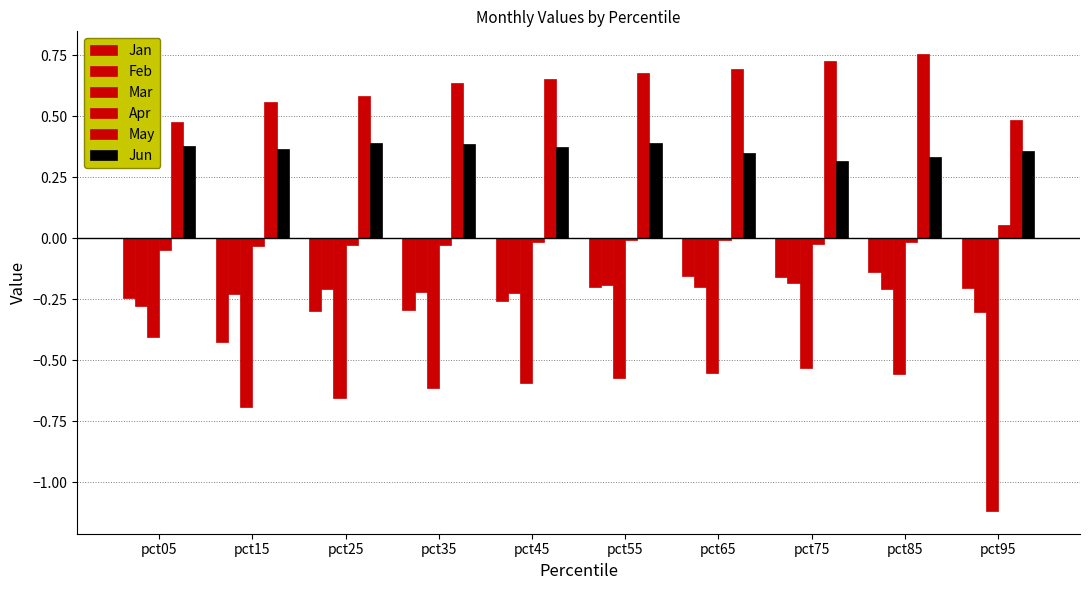

What is the sum of the May values at pct25 and pct15?

1.1